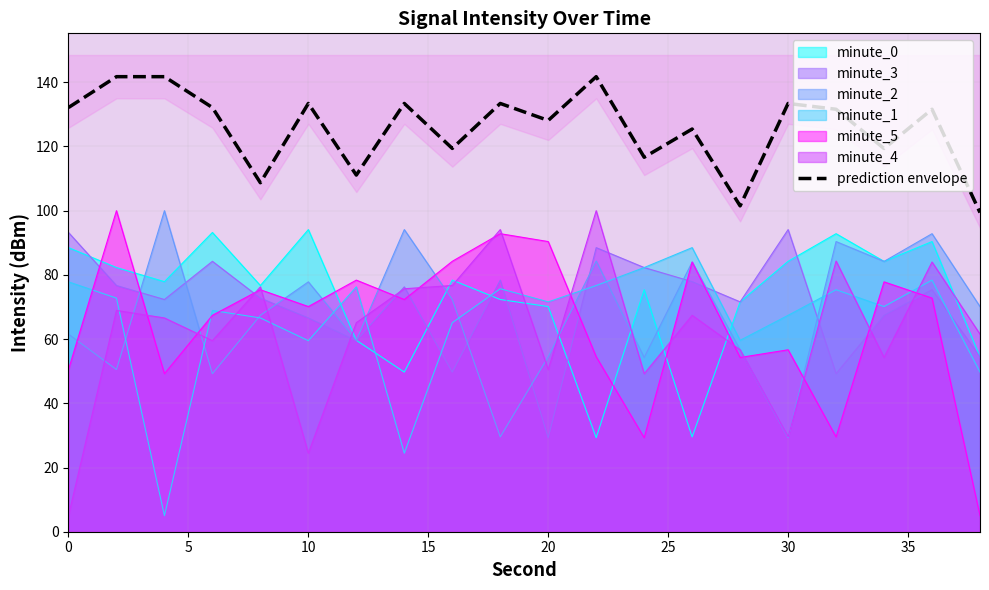

True or false: minute_1 and prediction envelope cross at least once.

False